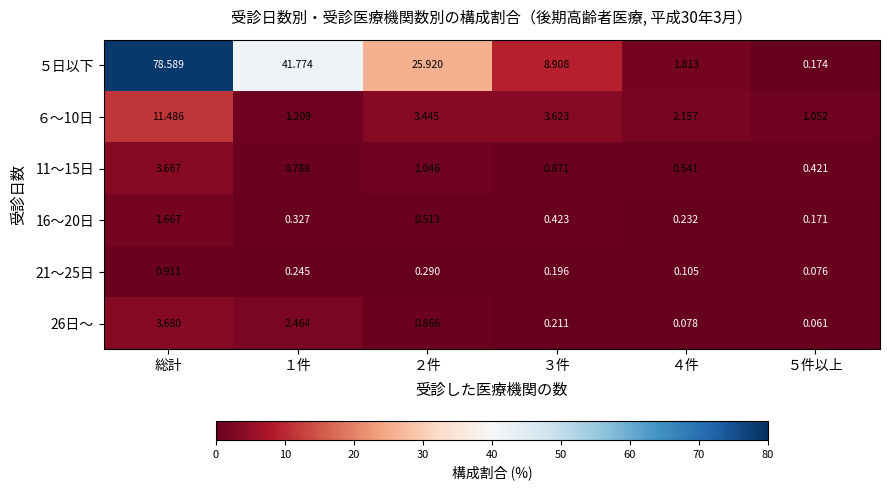

At which label does ６～10日 reach its peak?

総計